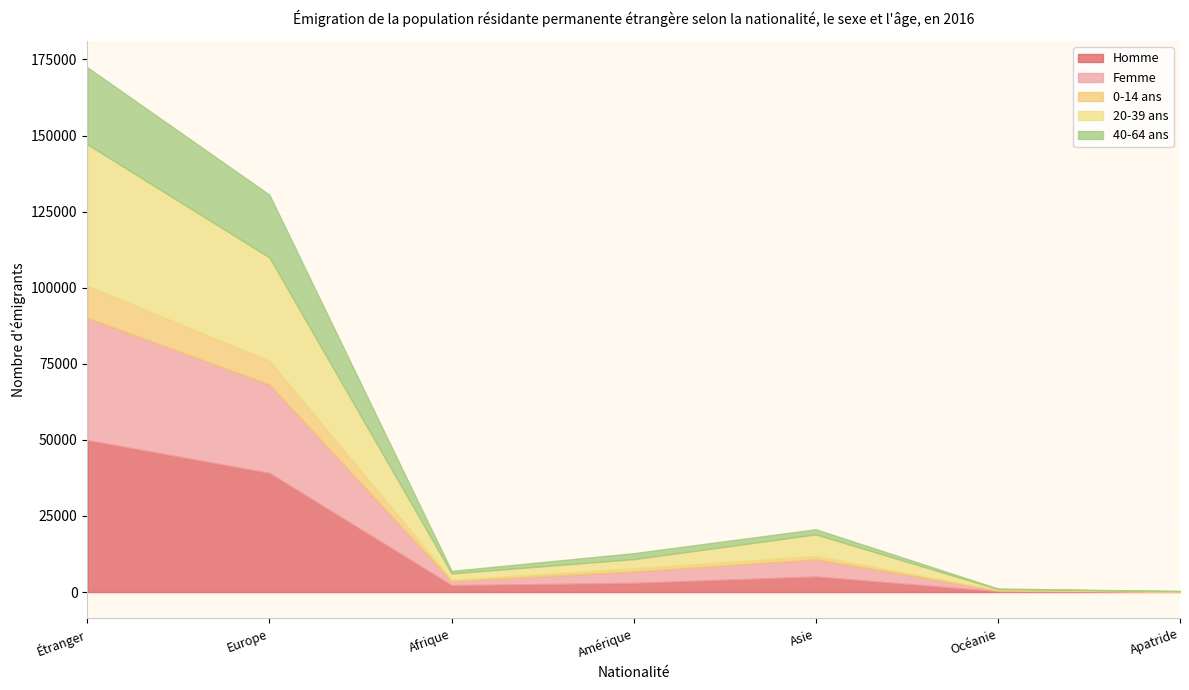

Reading left to right, list all the values displayed in this chart.

Homme: 49943	39131	2272	3019	5109	284	128
Femme: 40145	29084	1355	3734	5613	319	40
0-14 ans: 10576	7835	455	1034	1145	91	16
20-39 ans: 46459	33893	2050	3028	7080	278	130
40-64 ans: 25303	20610	829	1966	1692	193	13